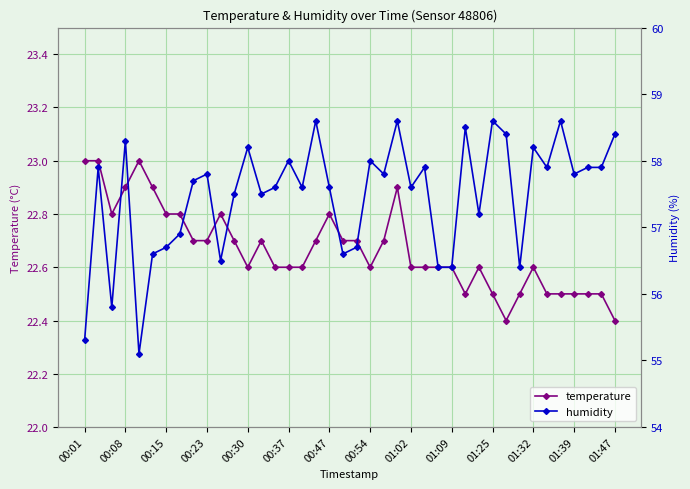

What is the lowest value of the temperature series?

22.4